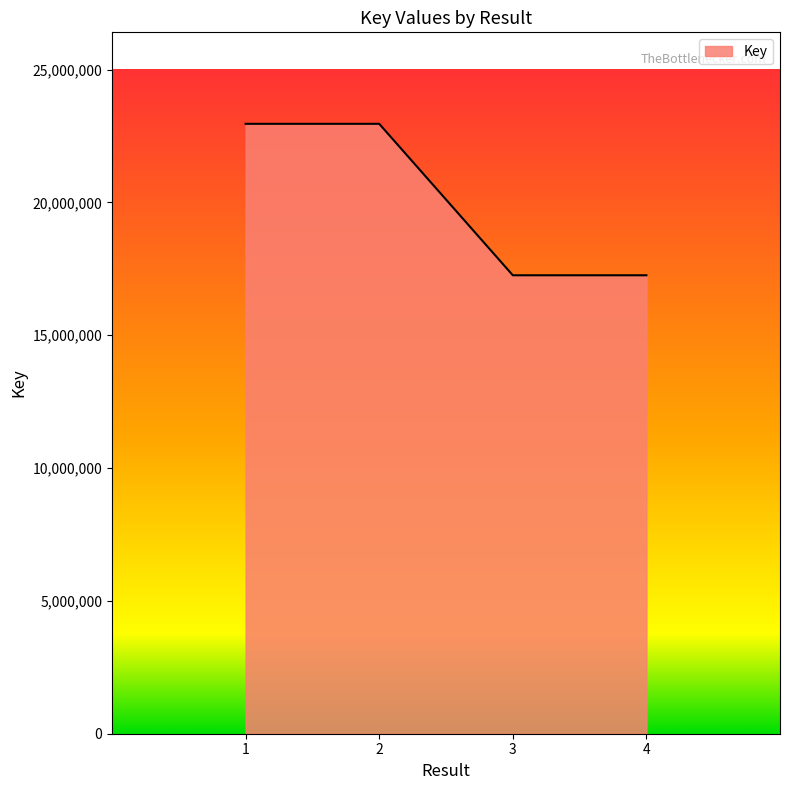

At which label does the data first exceed 22955616?

1